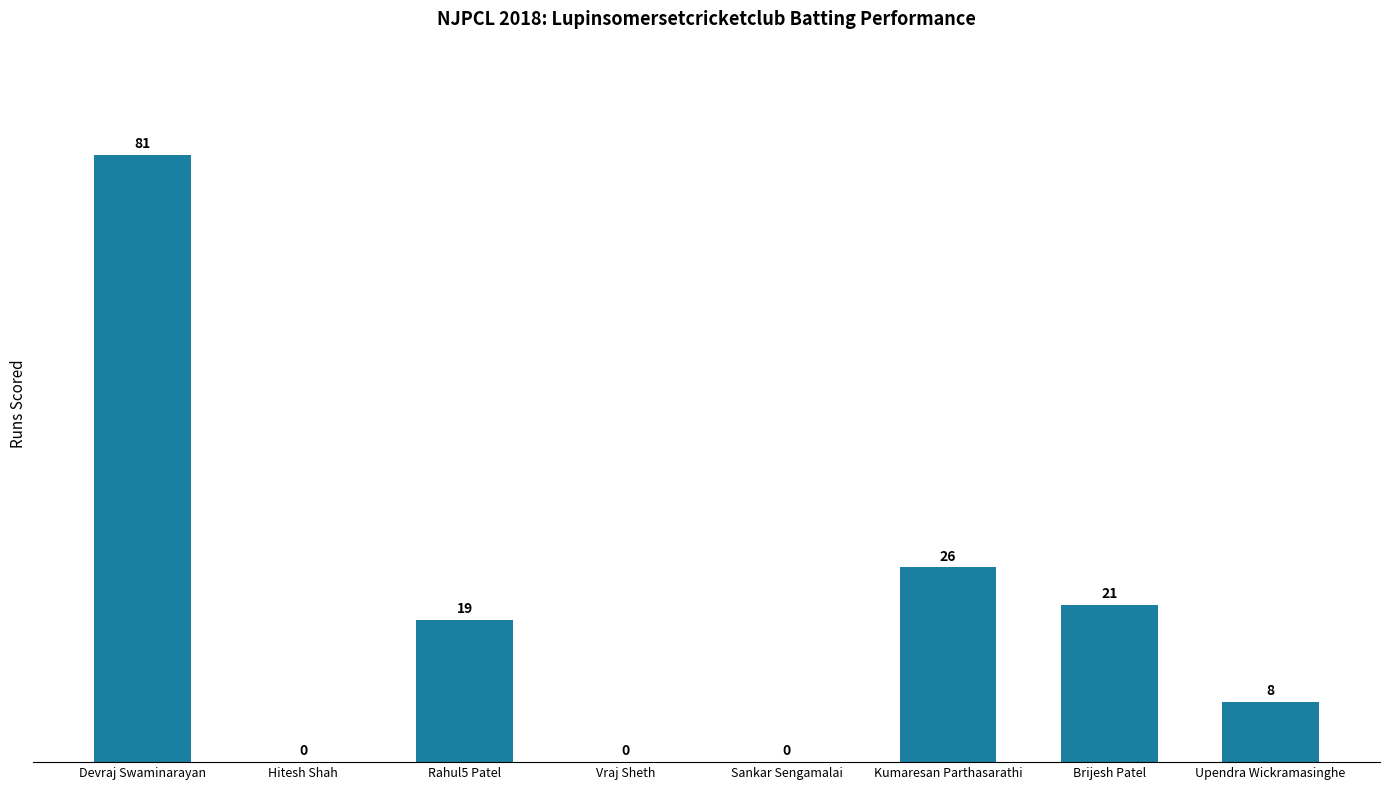

The chart shows a value of 52 at Vraj Sheth. True or false?

False